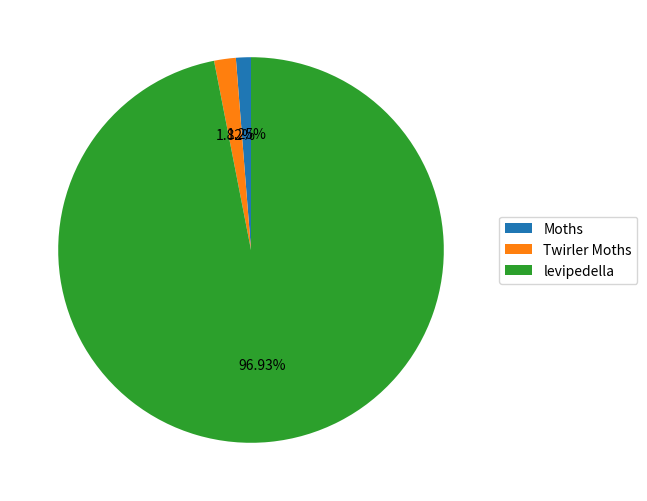

To the nearest percent, what is the difference between the largest and smallest slice percentages?

96%